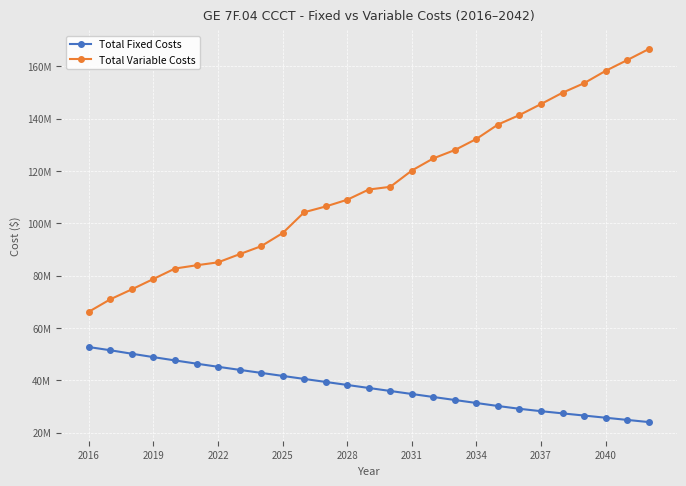

What are all the series names shown in the legend?

Total Fixed Costs, Total Variable Costs